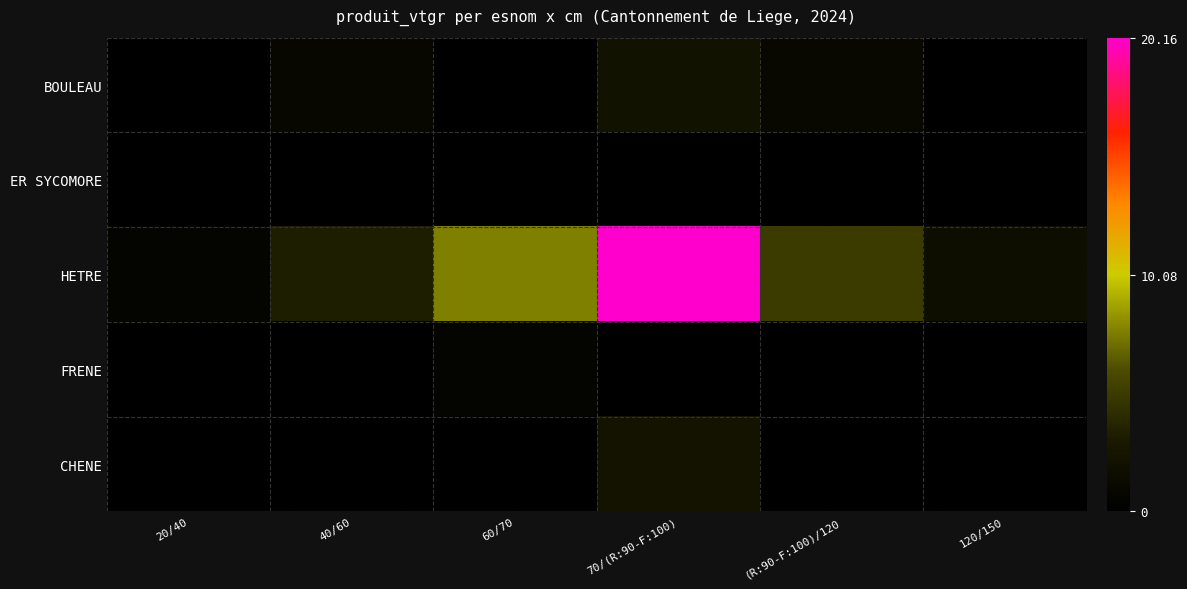

At how many categories does at least one series exceed 0?

6